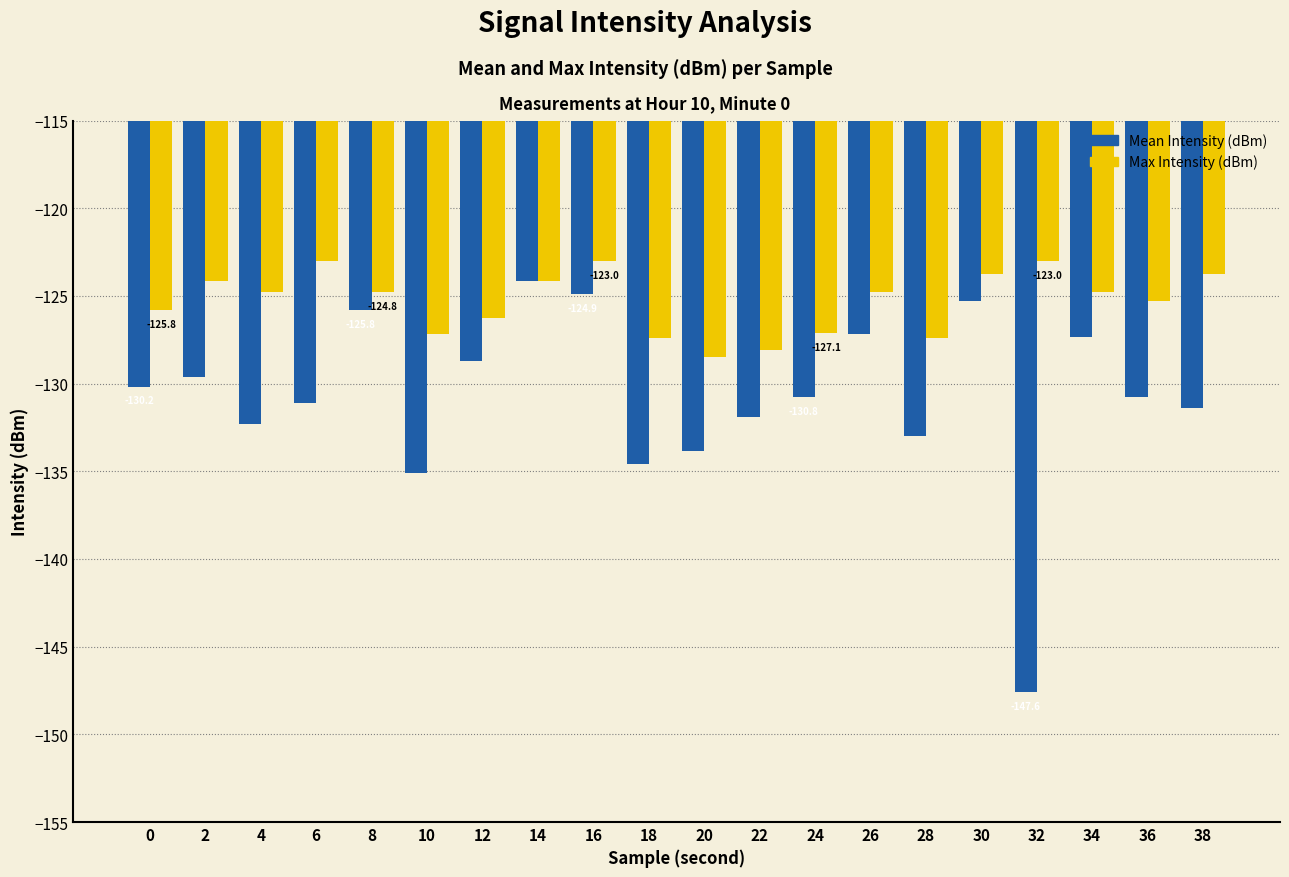

Which series has the widest spread of values?

Mean Intensity (dBm)